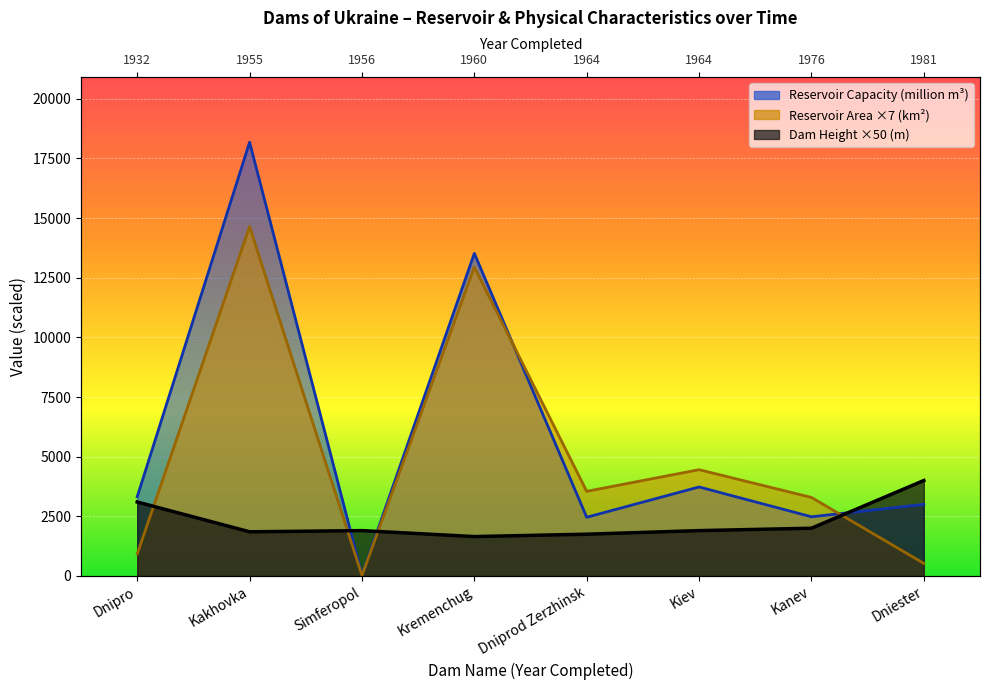

List the series in order of their overall mean, highest first.

Reservoir Capacity (million m3), Reservoir Area (km2), Dam Height (m)